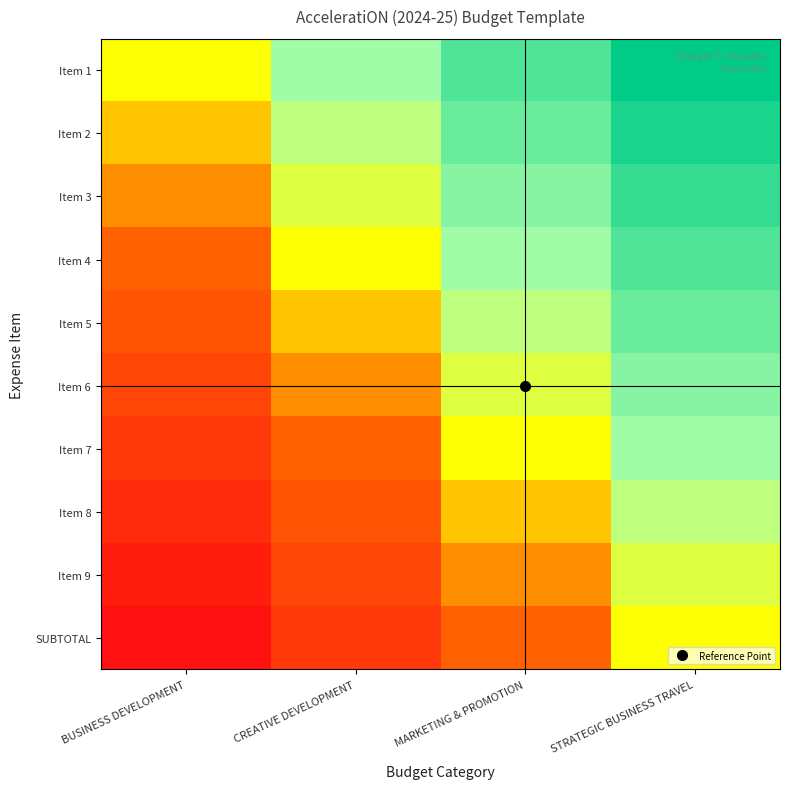

What is the total value across all series at MARKETING & PROMOTION?

1.7